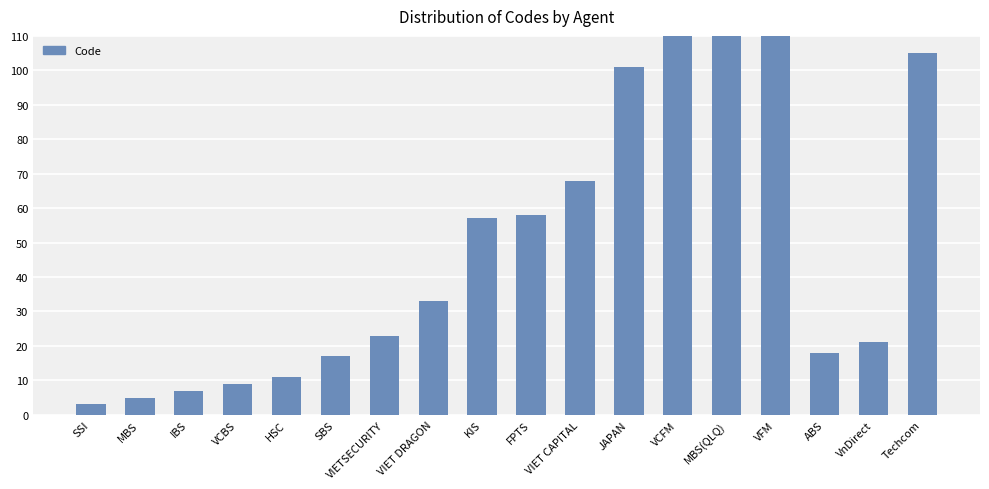

Reading left to right, list all the values displayed in this chart.

3	5	7	9	11	17	23	33	57	58	68	101	900	909	999	18	21	105